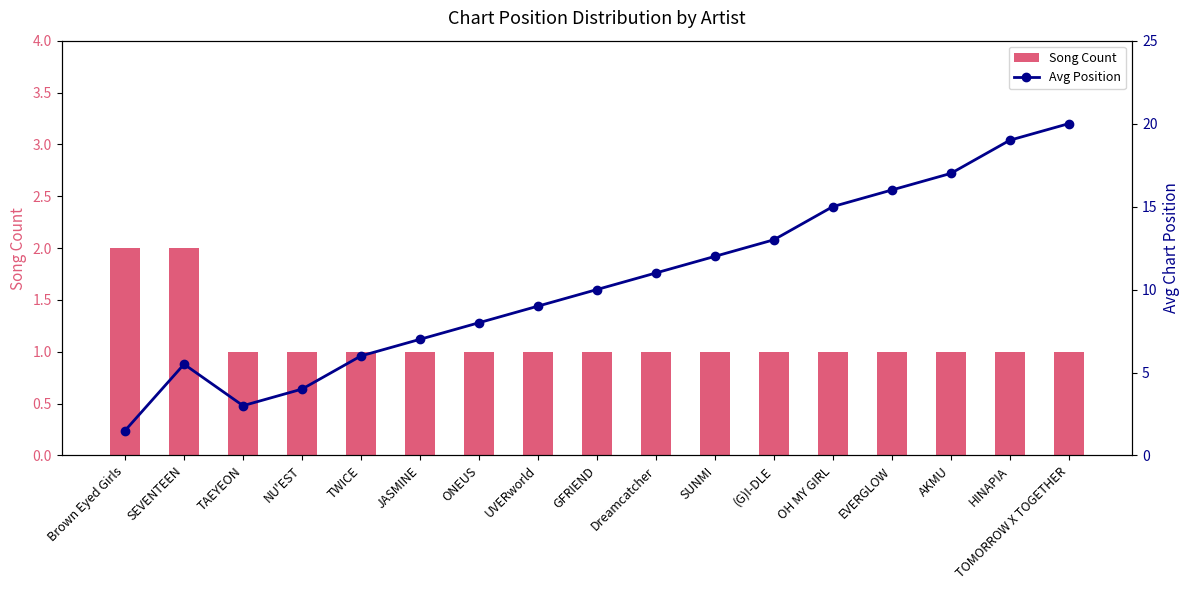

Rank the series at JASMINE from lowest to highest value.

Song Count, Avg Position